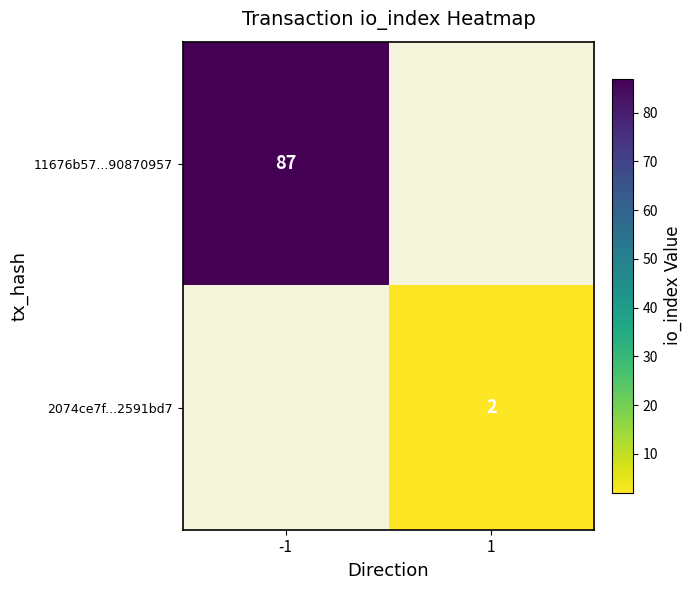

Is it true that 11676b57...90870957 equals 114 at -1?

False